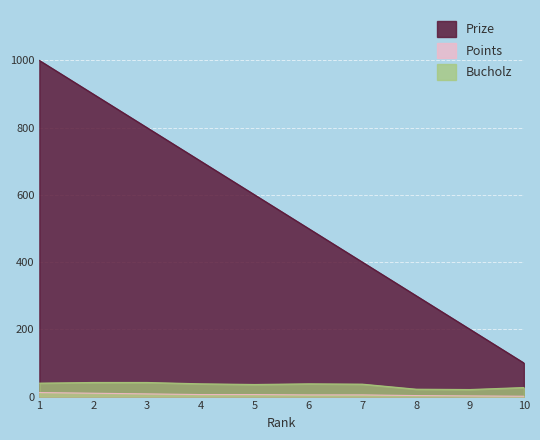

Reading left to right, list all the values displayed in this chart.

Prize: 1000	900	800	700	600	500	400	300	200	100
Points: 12	10	8	6	6	5	5	3	2	1
Bucholz: 40	42	42	38	36	38	37	22	21	27